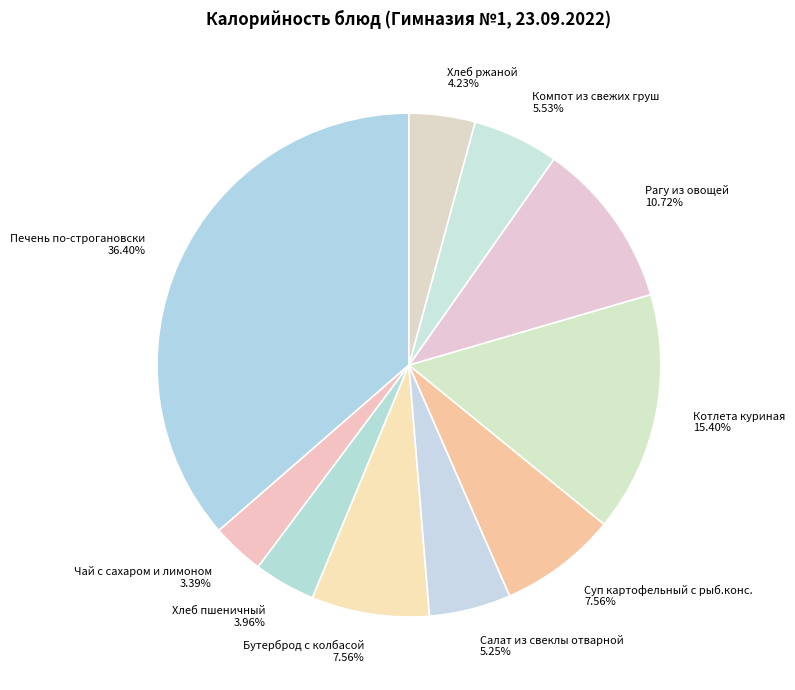

Which slice is the largest?

Печень по-строгановски